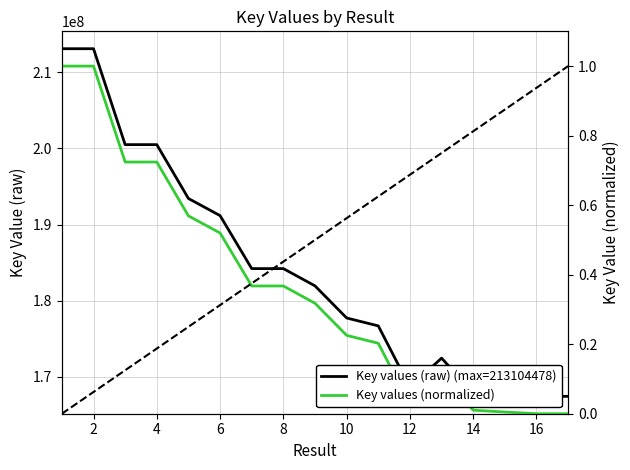

Rank the series at 12 from highest to lowest value.

Key values (raw) (max=213104478), Key values (normalized)